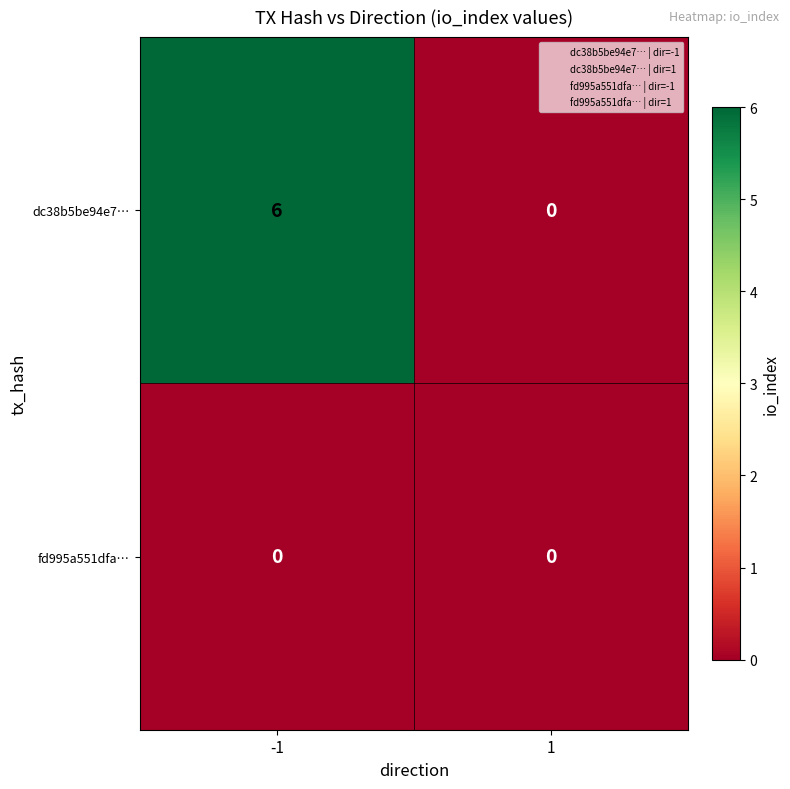

What is the maximum value shown in the chart?

6